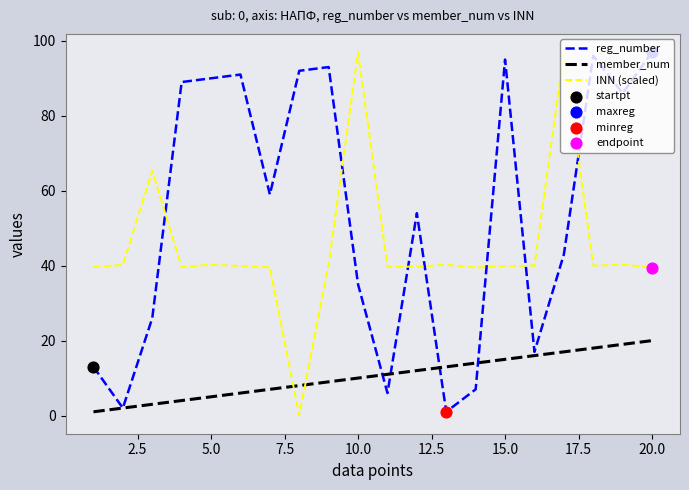

What is the highest value of the reg_number series?

97.0